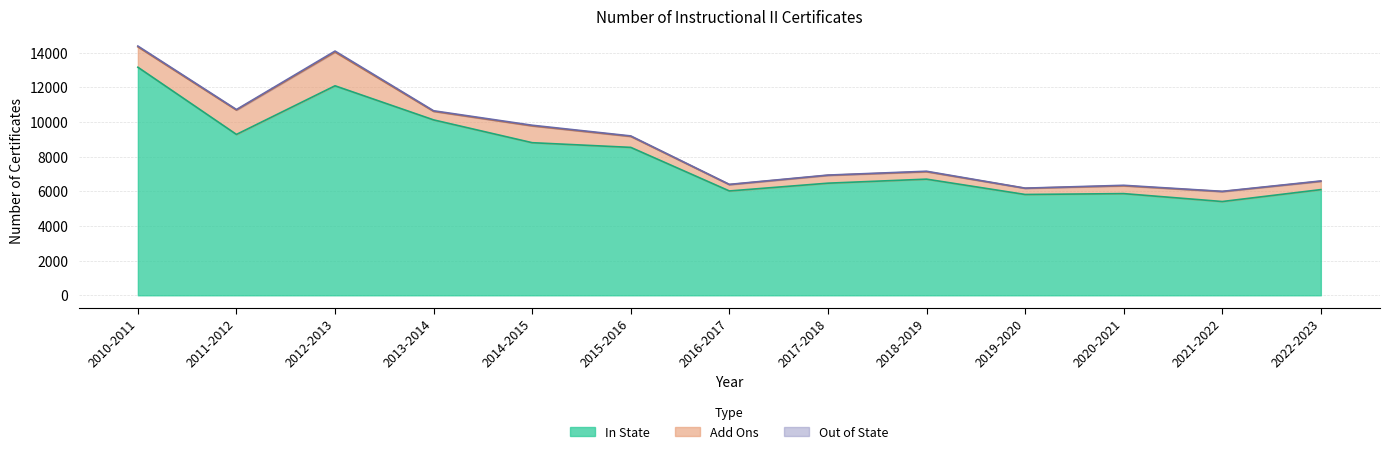

In Out of State, how many points are lower than both neighbors (excluding endpoints)?

4